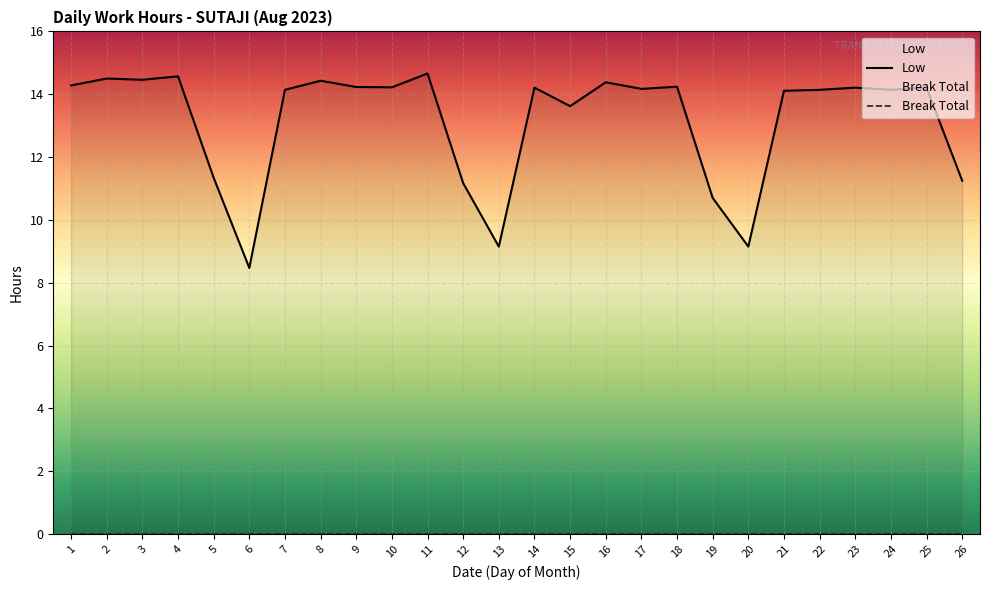

The chart shows a value of 14.2 at 14. True or false?

True